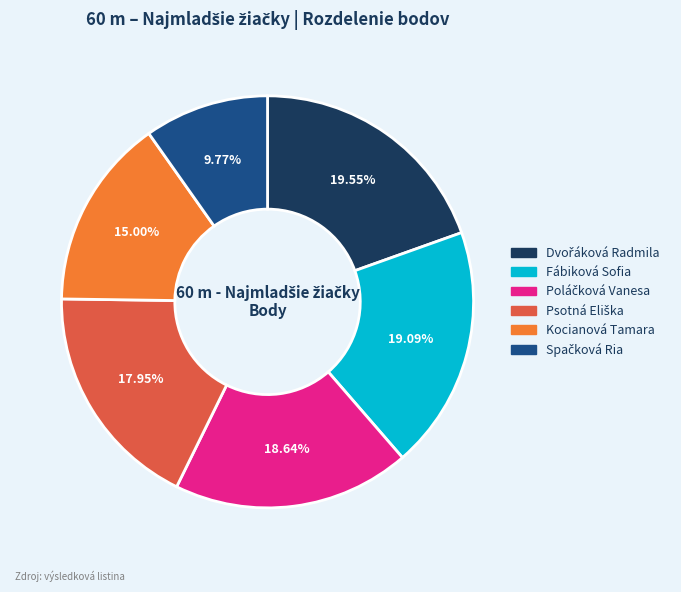

How many slices are in this pie chart?

6